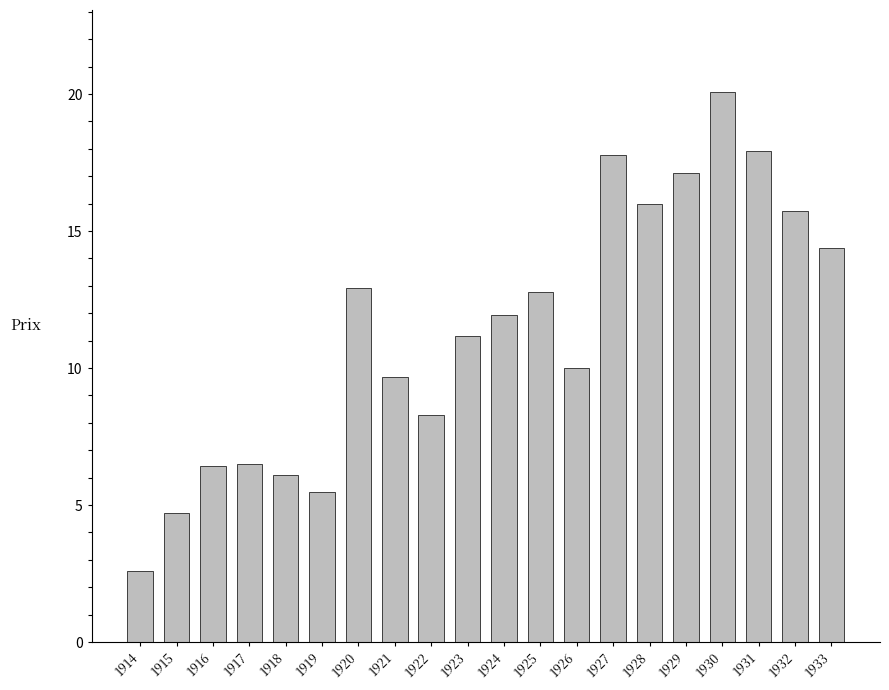

What is the maximum value shown in the chart?

20.1